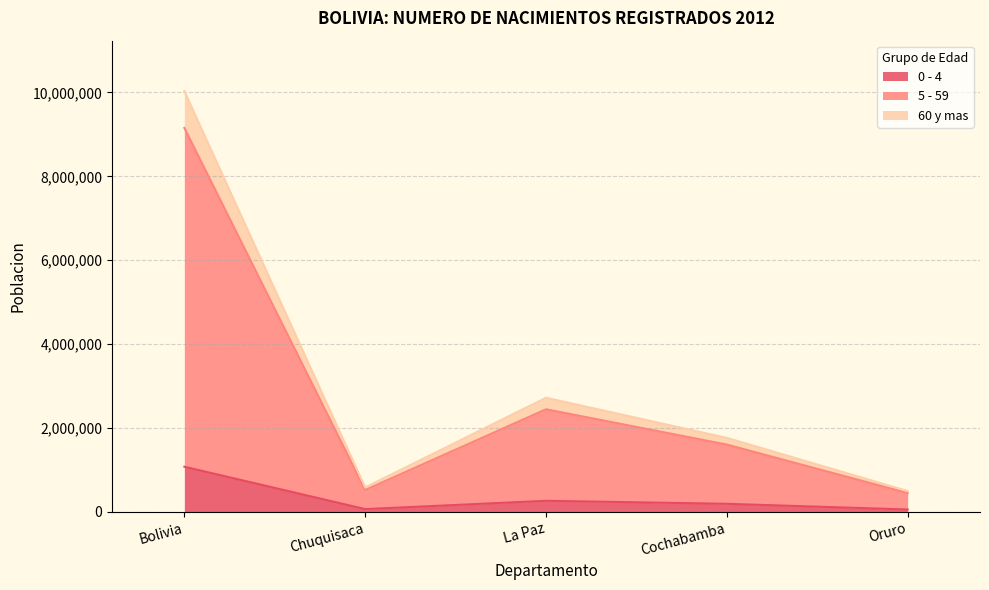

Is it true that 0 - 4 equals 1075063 at Bolivia?

True